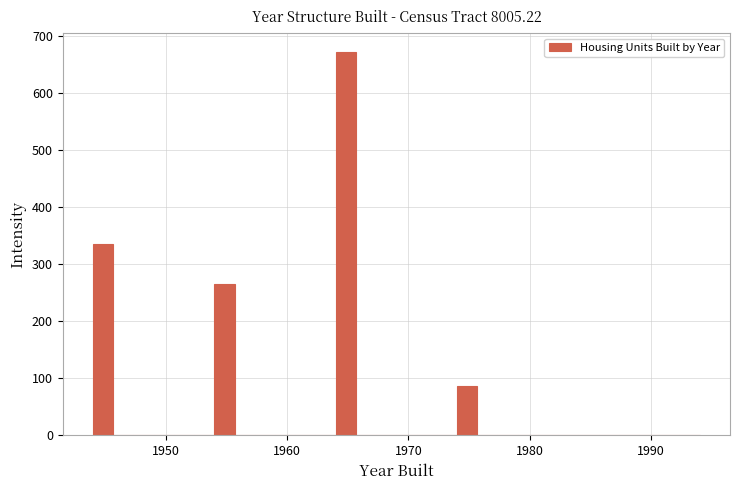

Around what value on the x-axis is the tallest bar? Give the approximate position of its centre, as read against the axis.

1965